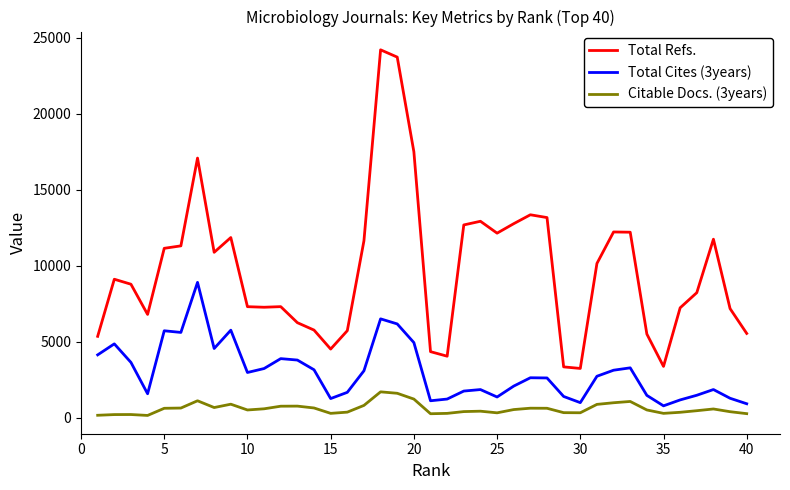

True or false: Total Refs. and Total Cites (3years) cross at least once.

False